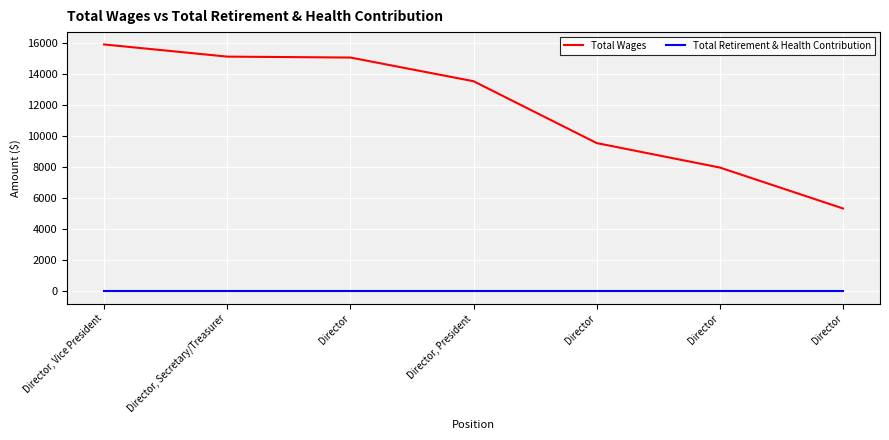

Is this an area chart (filled region under the line)?

No